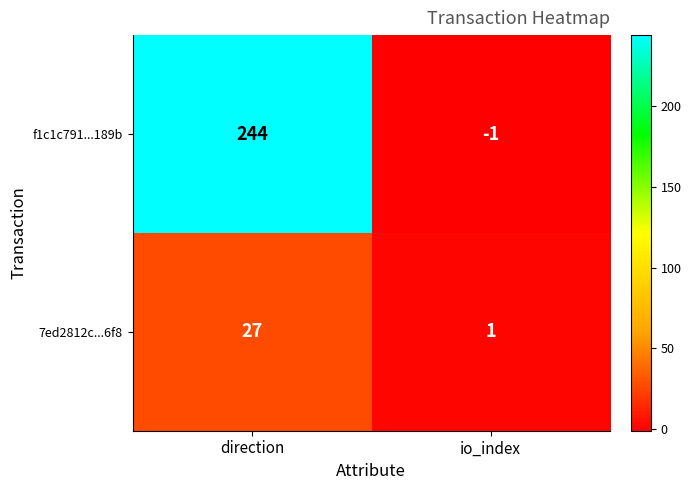

Rank the series by their average value, from lowest to highest.

7ed2812c...6f8, f1c1c791...189b